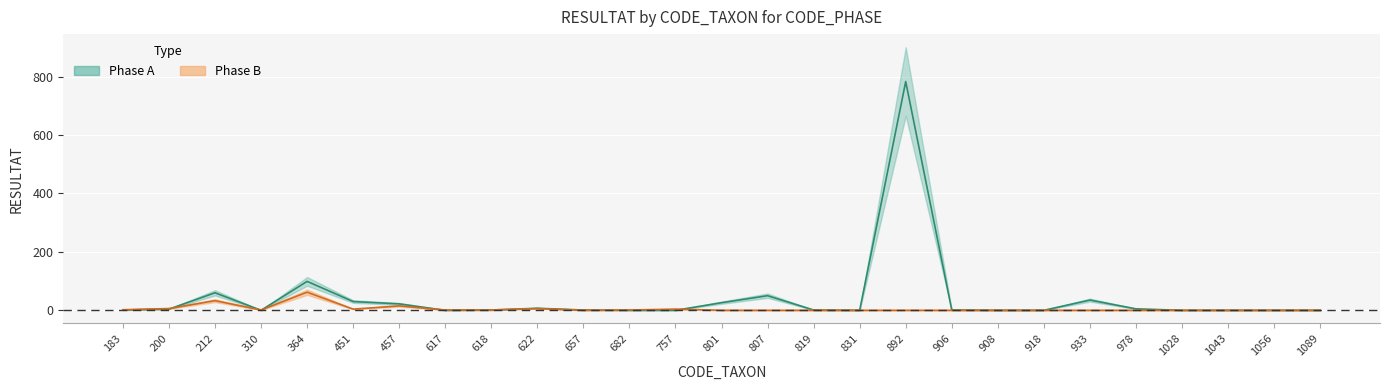

Reading left to right, what are all the values shown in this chart?

Phase A: 1	4	60	0	99	30	22	0	1	7	1	0	0	26	50	1	0	783	1	0	0	35	5	0	0	0	0
Phase B: 2	6	33	1	62	4	15	1	1	6	0	1	4	0	0	0	0	0	0	0	0	0	0	0	0	0	0